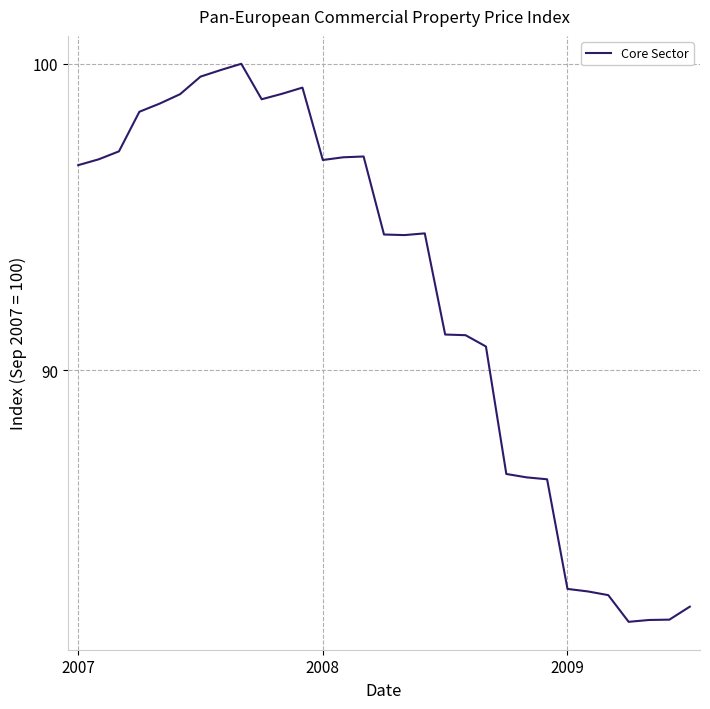

What is the smallest value displayed?

81.8